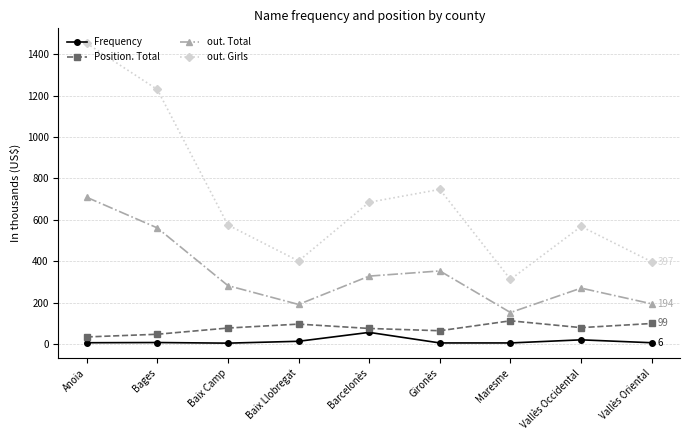

List the series in order of their peak value, lowest first.

Frequency, Position. Total, out. Total, out. Girls